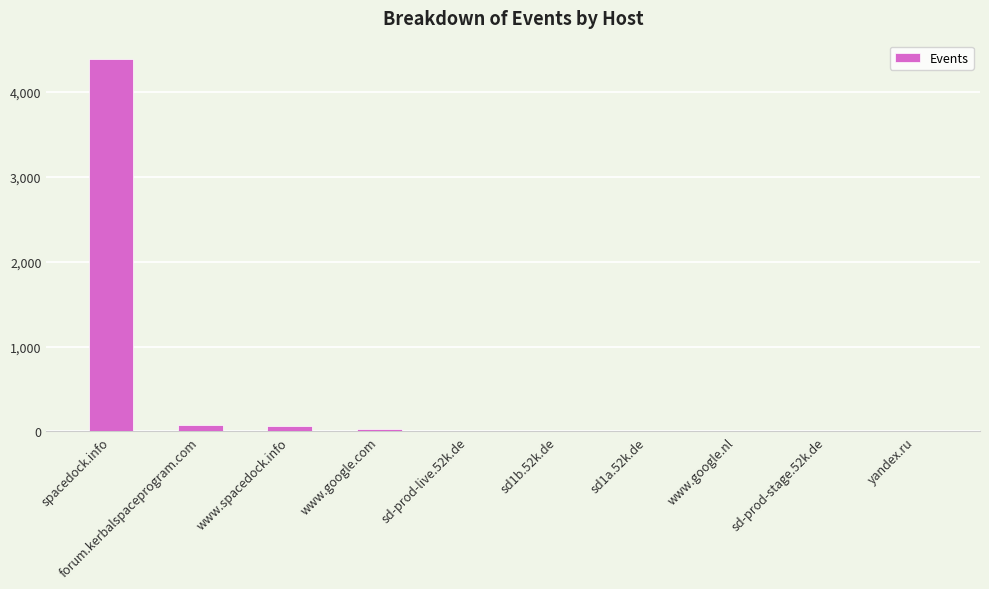

The value at spacedock.info is 7029. True or false?

False